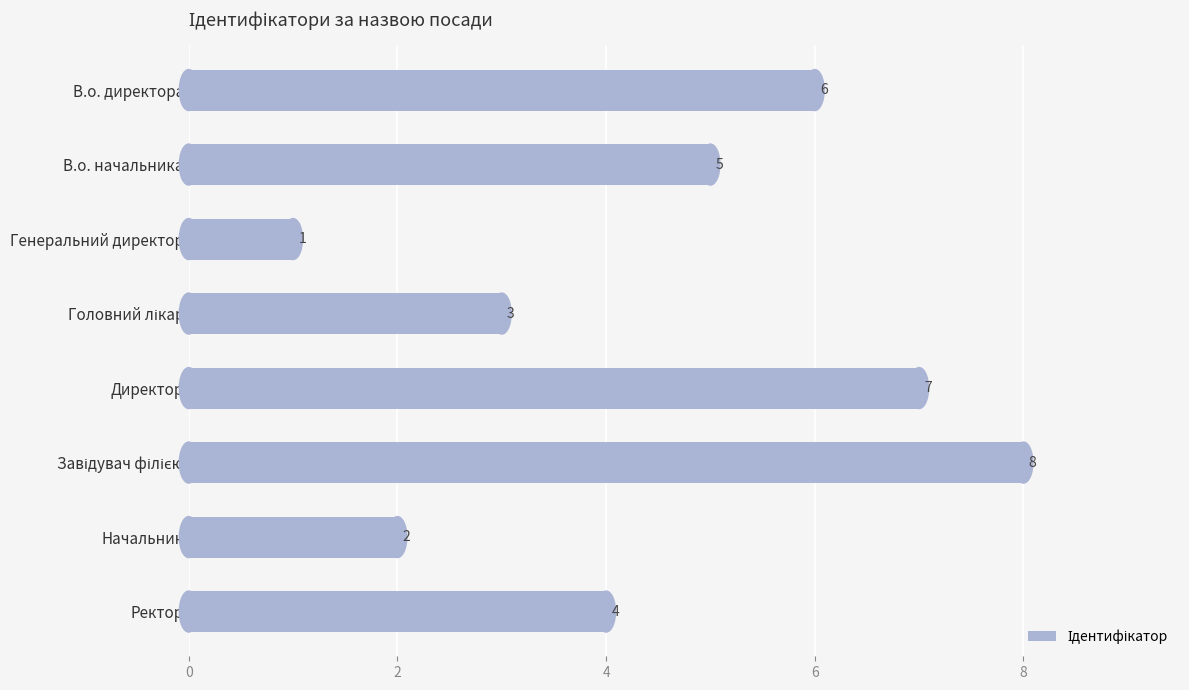

What is the label of the 2nd bar from the bottom?

Начальник